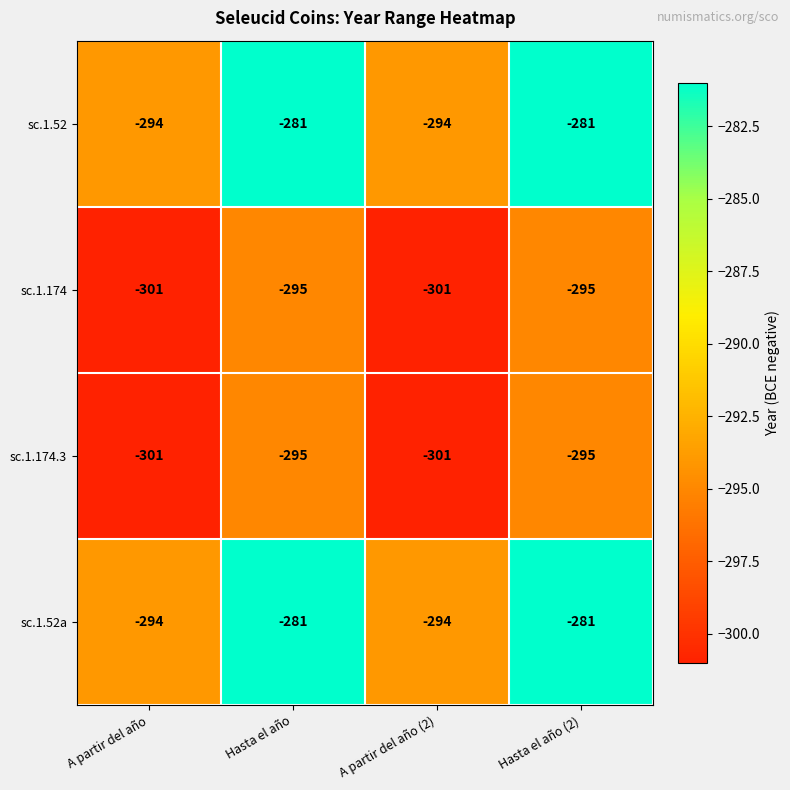

What is the difference between the highest and lowest values at Hasta el año?

14